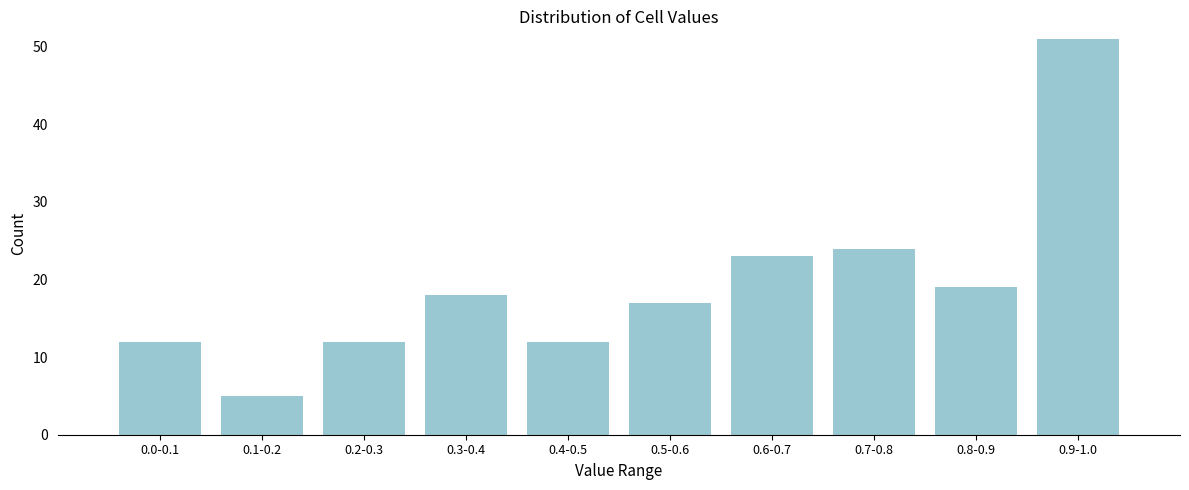

Reading left to right, what are all the values shown in this chart?

12	5	12	18	12	17	23	24	19	51